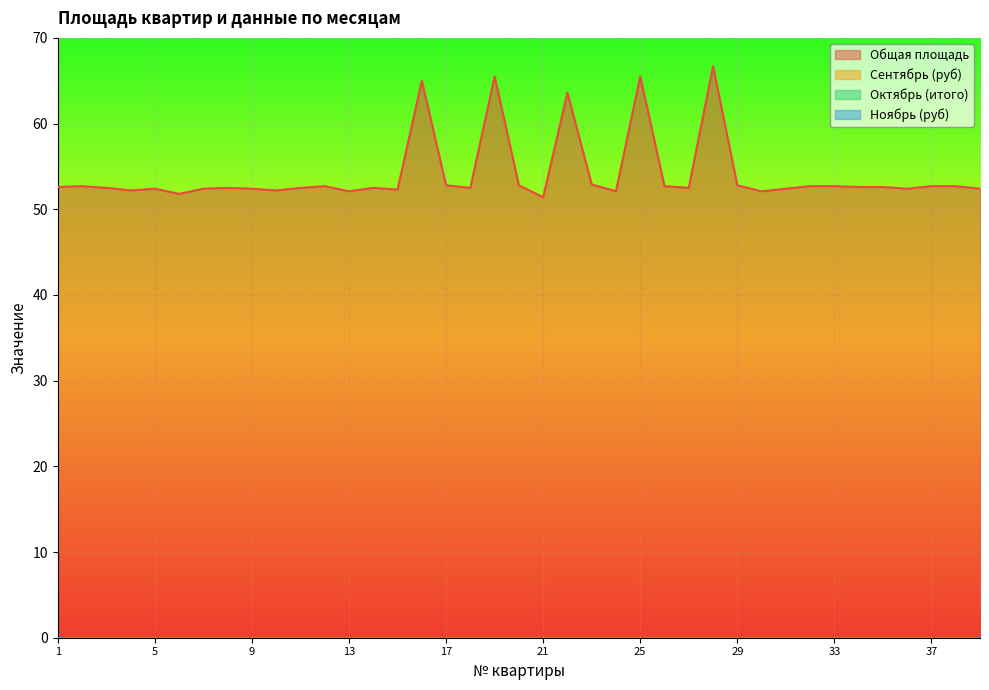

What is the value of the Общая площадь point at the 23rd from the left?

52.9